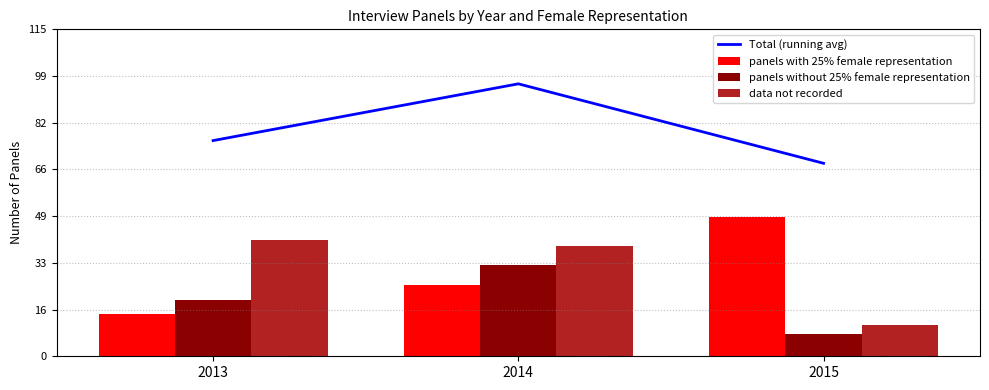

Reading left to right, transcribe all the data shown in this chart.

Total (running avg): 76	96	68
panels with 25% female representation: 15	25	49
panels without 25% female representation: 20	32	8
data not recorded: 41	39	11